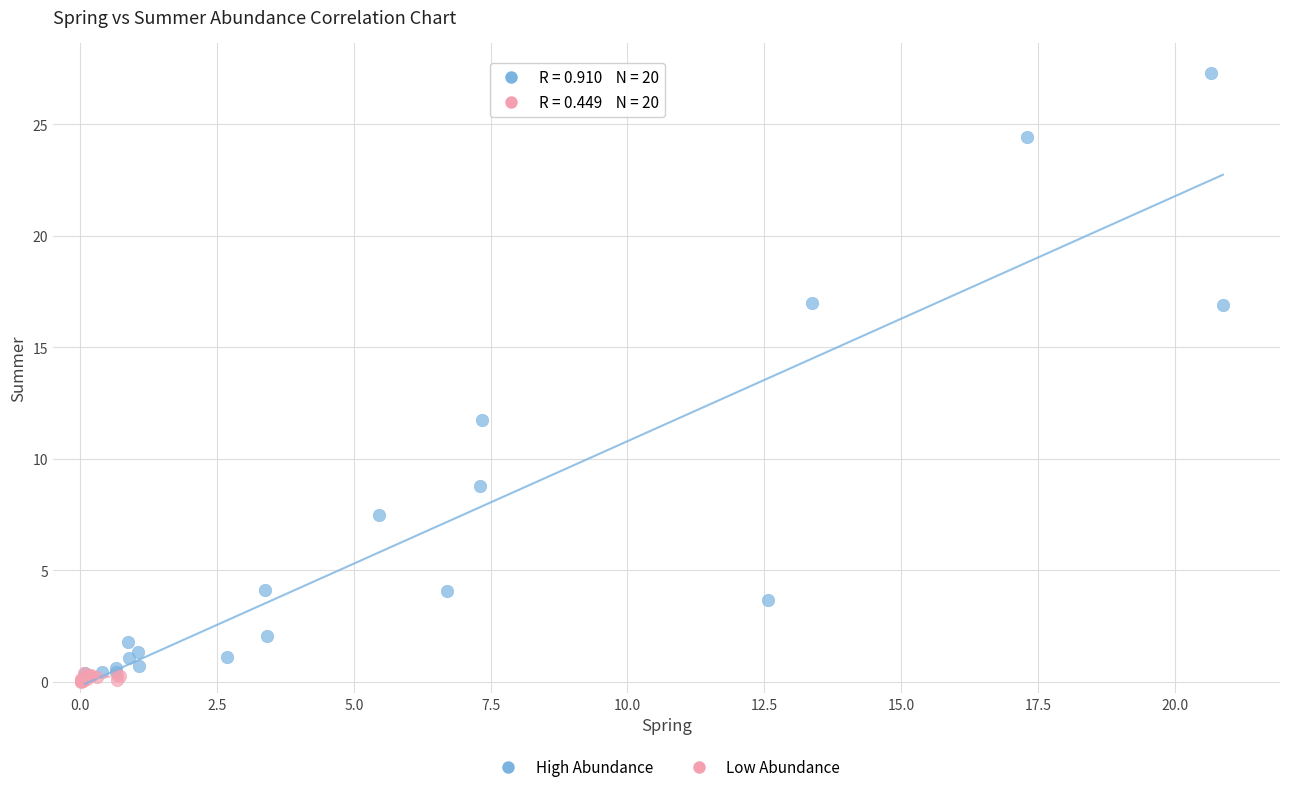

Which series has the largest Y range (max minus min)?

High Abundance